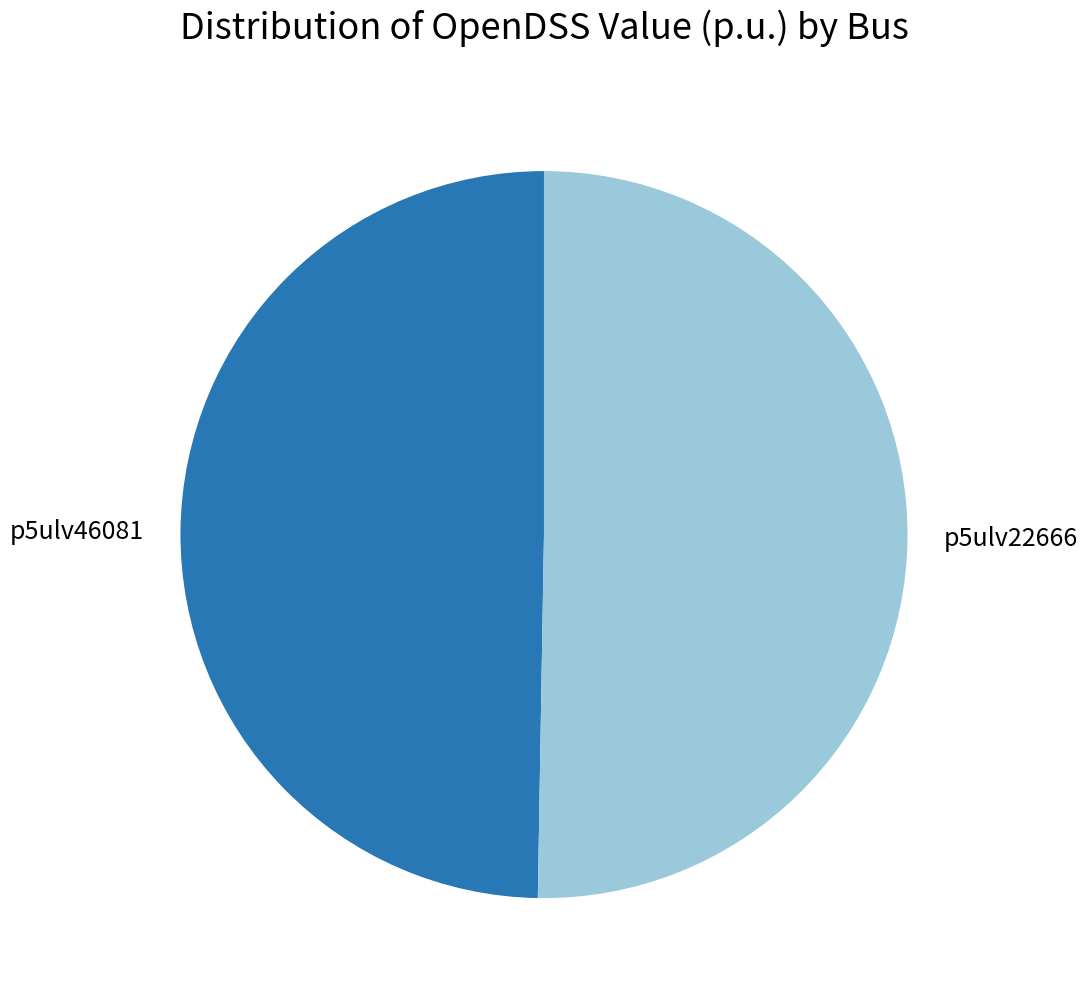

Between p5ulv46081 and p5ulv22666, which is larger?

p5ulv22666